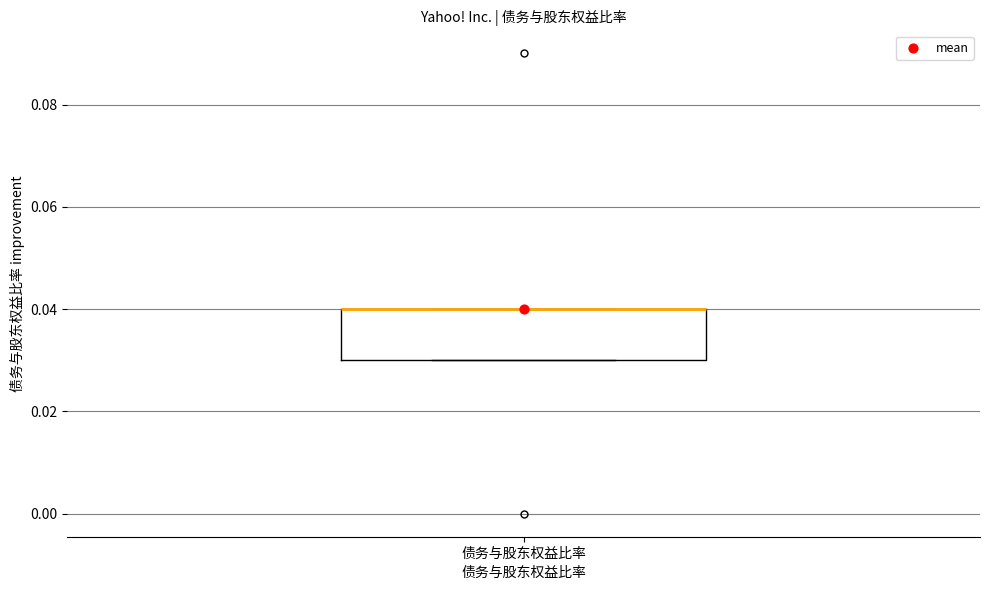

Read this box plot against the y-axis: the position of the median line, the range covered by the box, and the ends of both whiskers. The values are not printed on the chart, so give them approximately, as read against the axis.

median 0.04 (drawn on the box's upper edge), box 0.03 to 0.04, whiskers 0.03 to 0.04